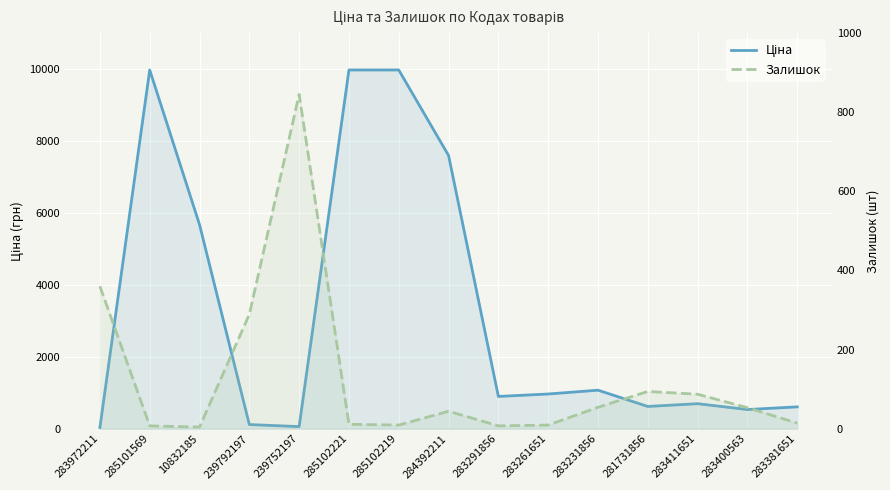

Which series has the widest spread of values?

Ціна